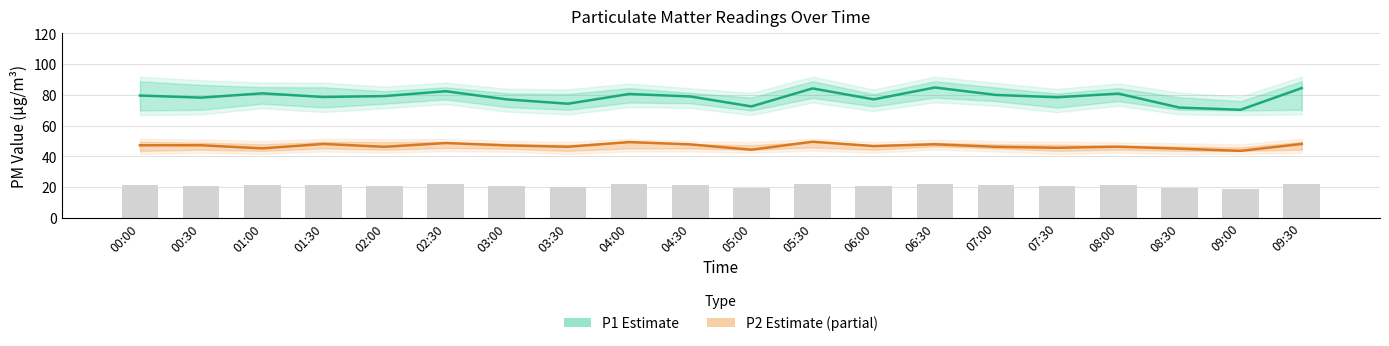

How many groups of bars are there?

20